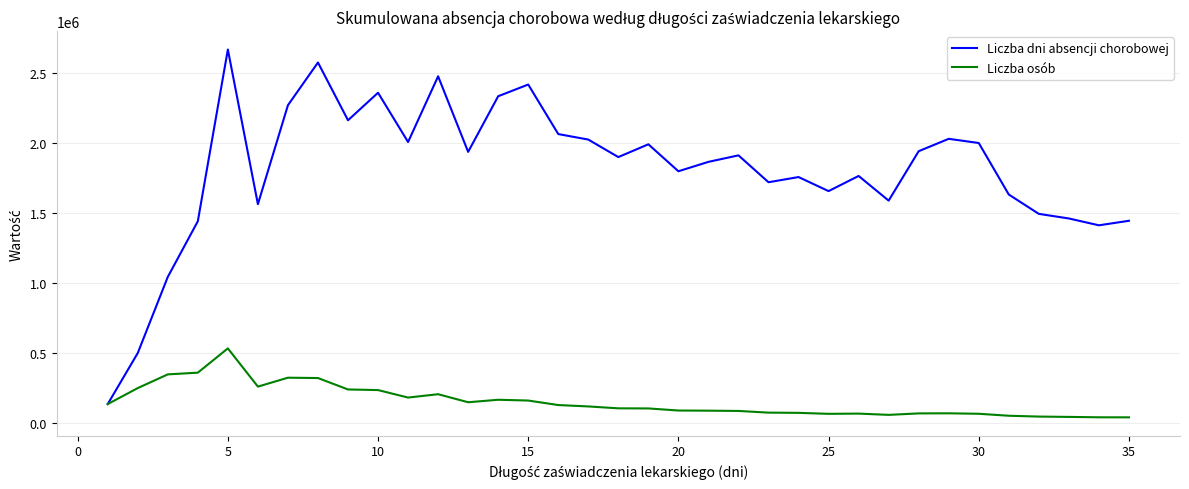

What is the greatest value displayed?

2666210